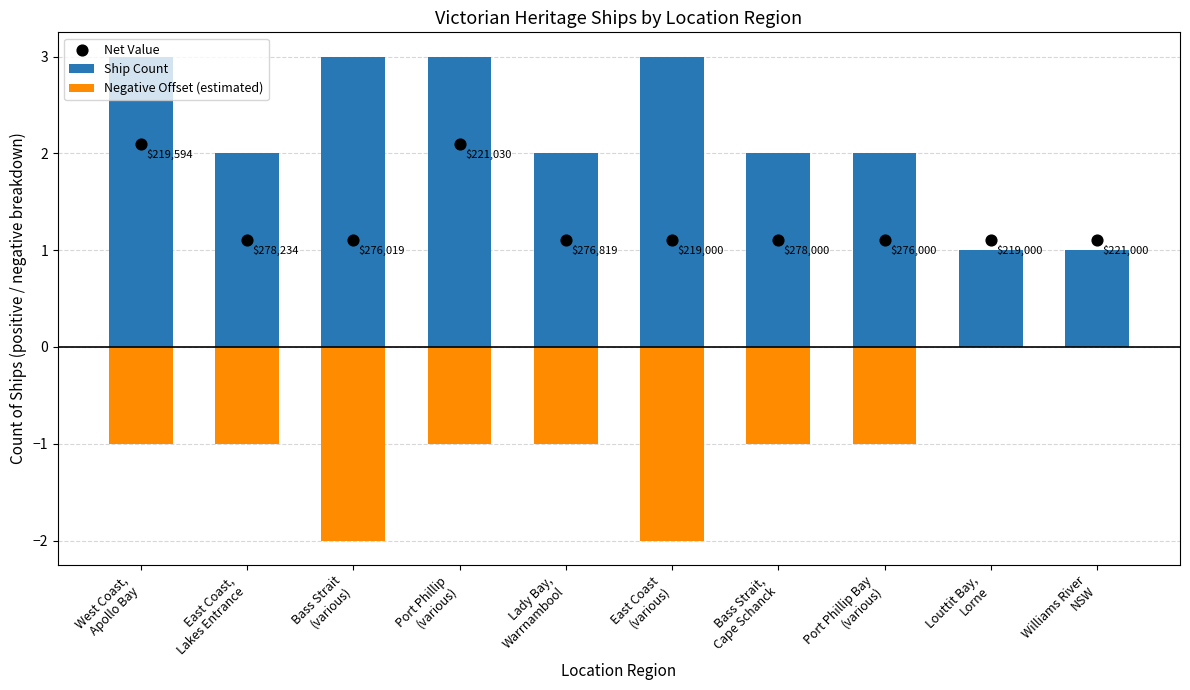

At how many categories does at least one series exceed 0?

10